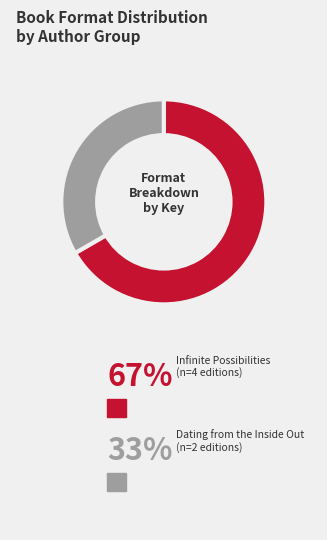

Does any single category account for the majority?

Yes